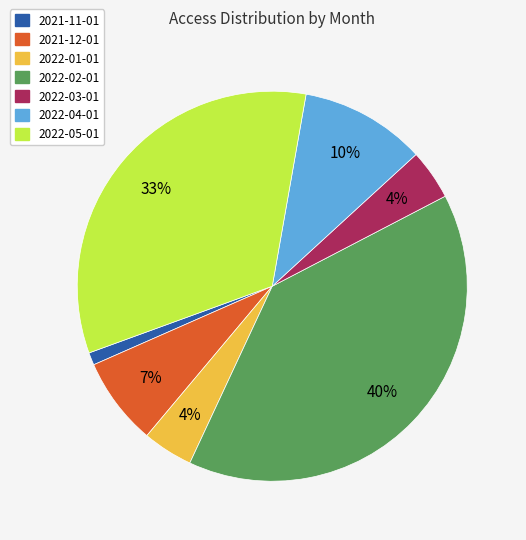

Which has a higher value, 2022-03-01 or 2022-05-01?

2022-05-01